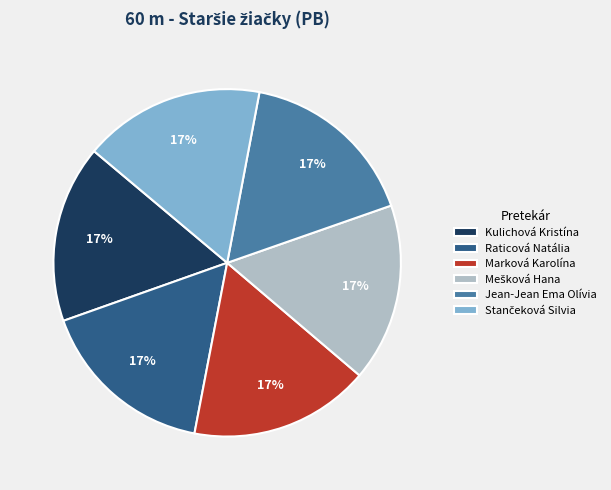

To the nearest percent, what is the combined percentage of Jean-Jean Ema Olívia and Raticová Natália?

33%